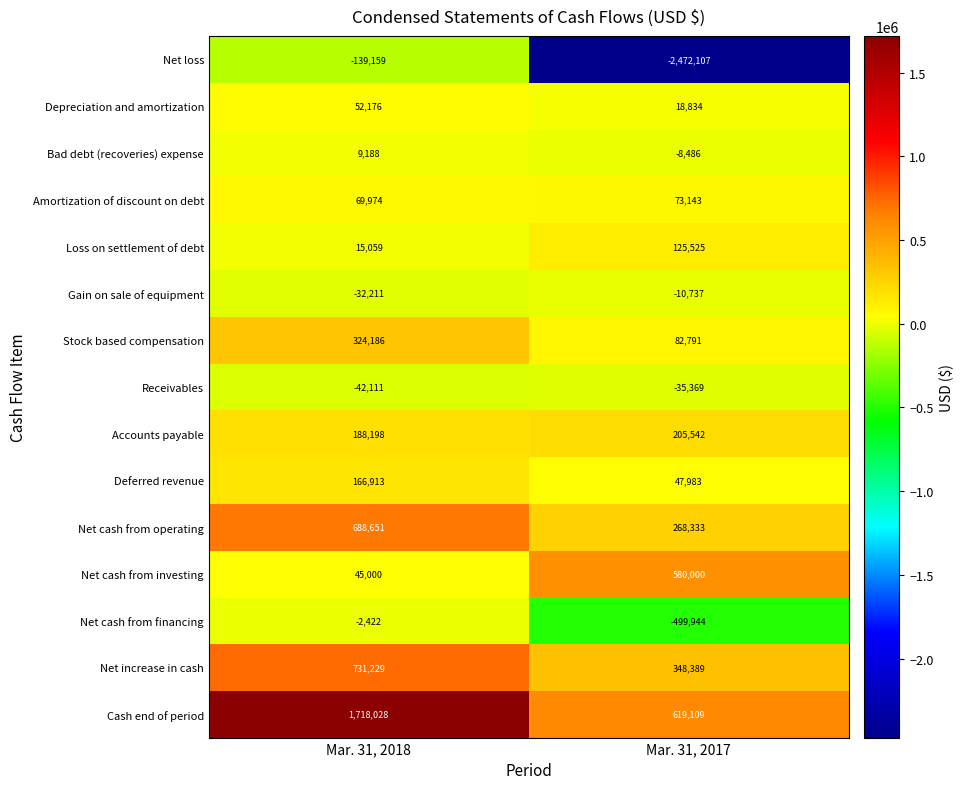

How many values in the Amortization of discount on debt series are below 73143?

1